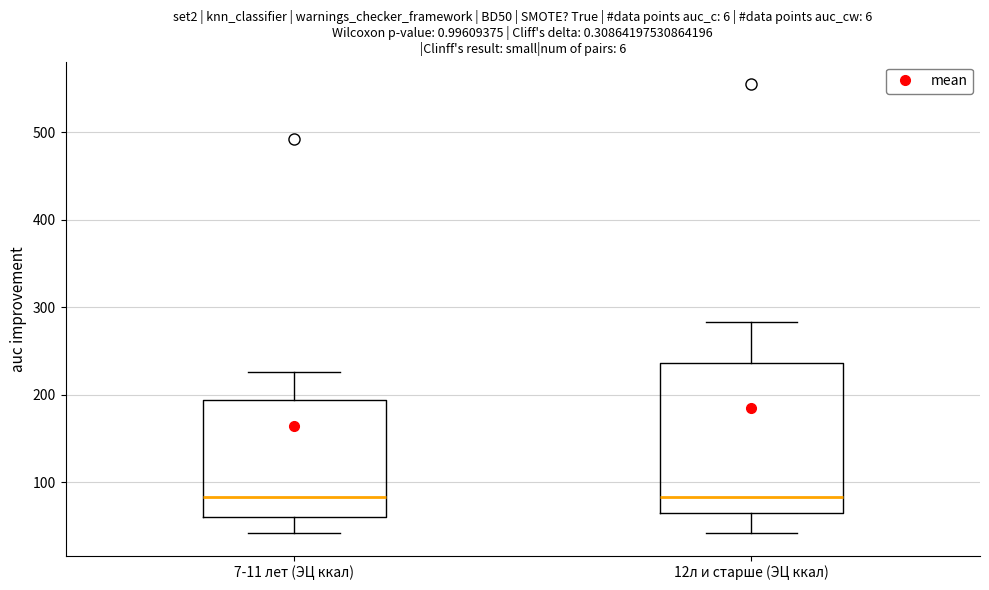

Reading left to right, transcribe this box plot: for each box, give where its median line is, the range the box spans, and where its two whiskers end, as read against the y-axis. The values are not printed on the chart, so give them approximately, as read against the axis.

7-11 лет (ЭЦ ккал): median 80, box 60 to 190, whiskers 40 to 230
12л и старше (ЭЦ ккал): median 80, box 70 to 240, whiskers 40 to 280